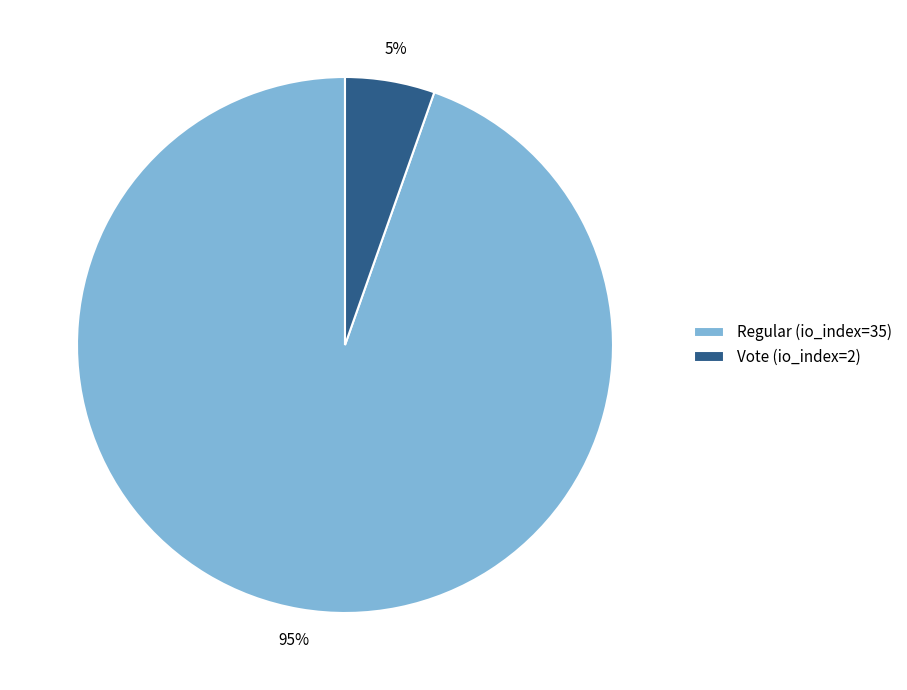

True or false: Regular (io_index=35) accounts for 95% of the total.

True